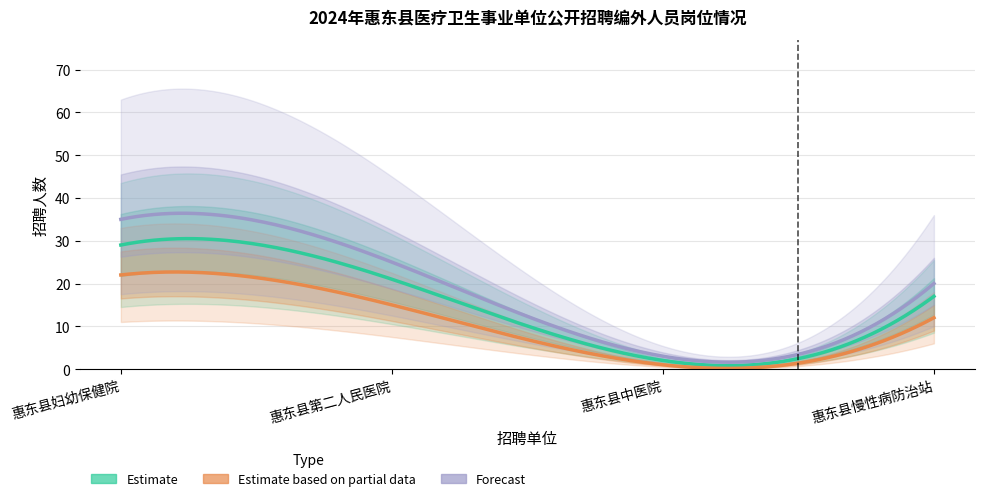

Between 惠东县中医院 and 惠东县慢性病防治站, which series saw the biggest shift?

Forecast